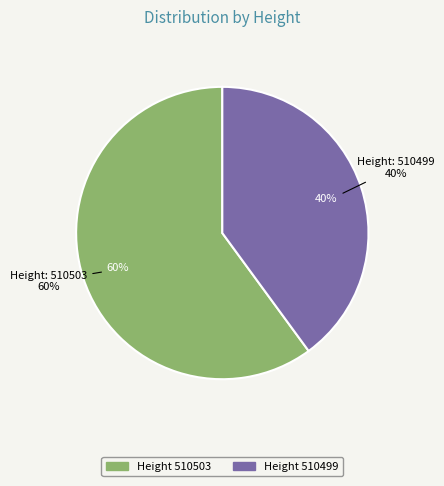

Is it true that 510499 is 40% of the pie?

True